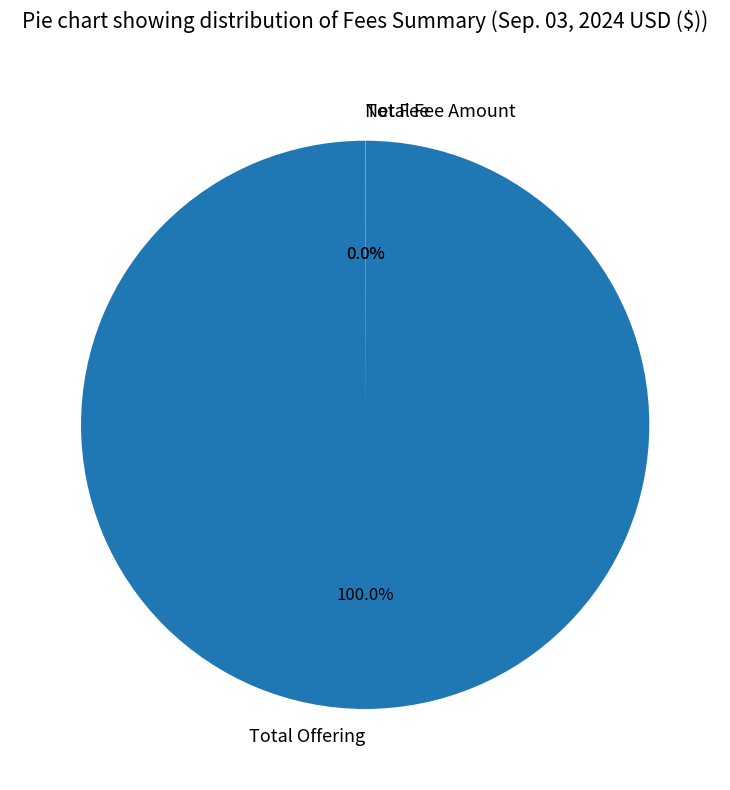

Is there any slice that represents more than half of the pie?

Yes